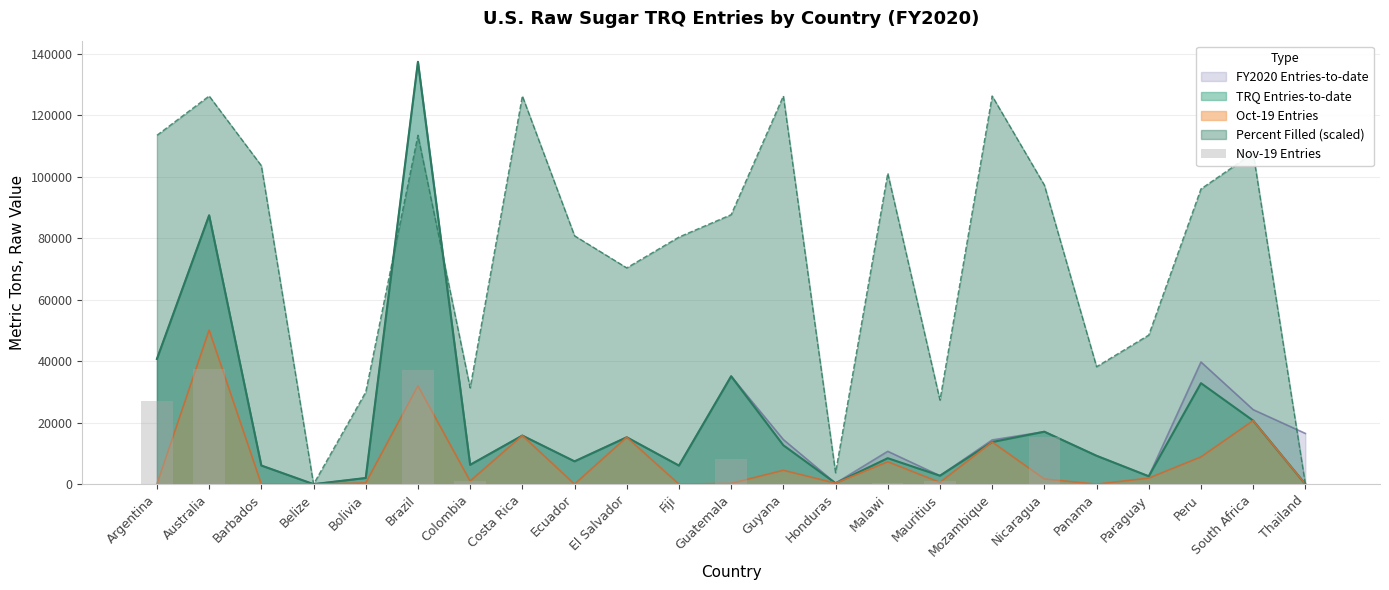

What is the label of the 22nd bar from the left?

South Africa